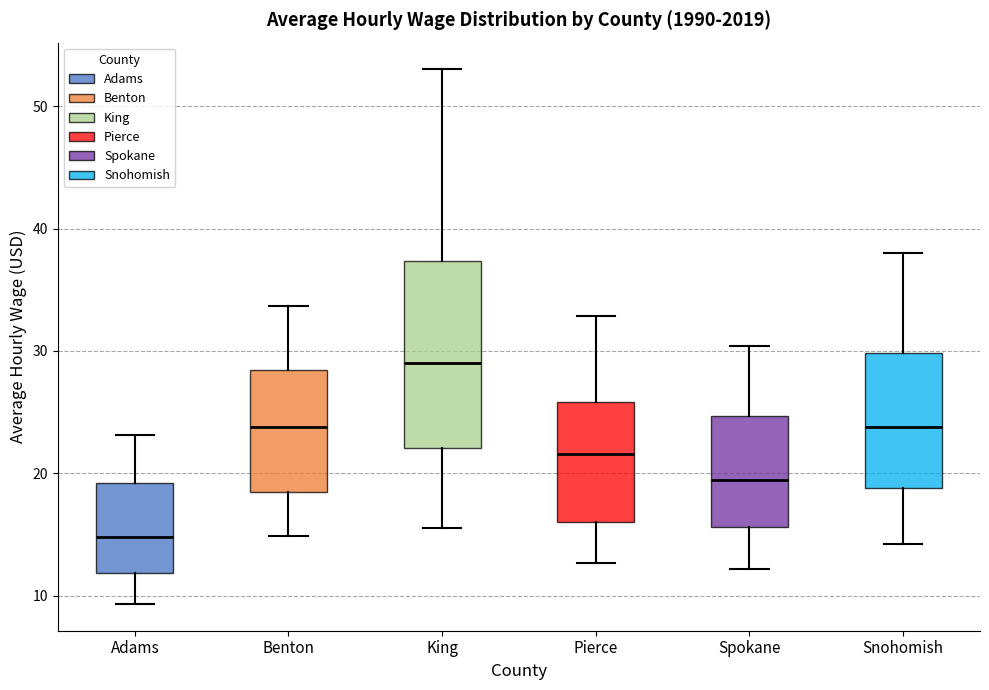

Reading left to right, read every box against the y-axis: the position of its median line, the range the box covers, and the ends of its whiskers. The values are not printed on the chart, so give them approximately, as read against the axis.

Adams: median 15, box 12 to 19, whiskers 9 to 23
Benton: median 24, box 18 to 28, whiskers 15 to 34
King: median 29, box 22 to 37, whiskers 16 to 53
Pierce: median 22, box 16 to 26, whiskers 13 to 33
Spokane: median 19, box 16 to 25, whiskers 12 to 30
Snohomish: median 24, box 19 to 30, whiskers 14 to 38